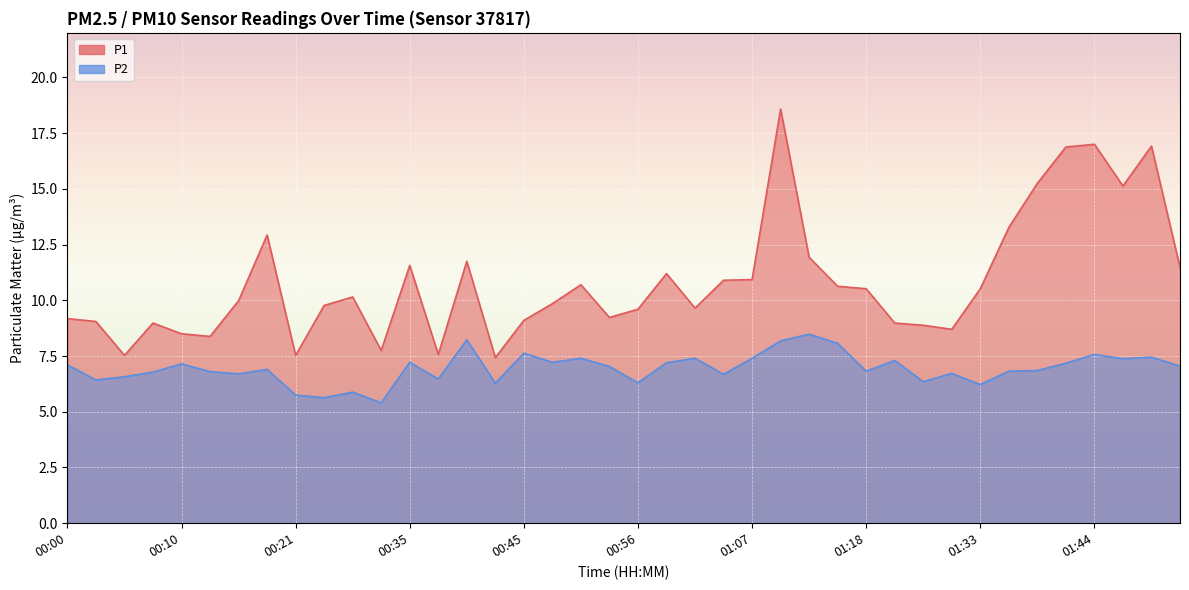

What is the value of the P1 point at the 20th from the left?

9.2